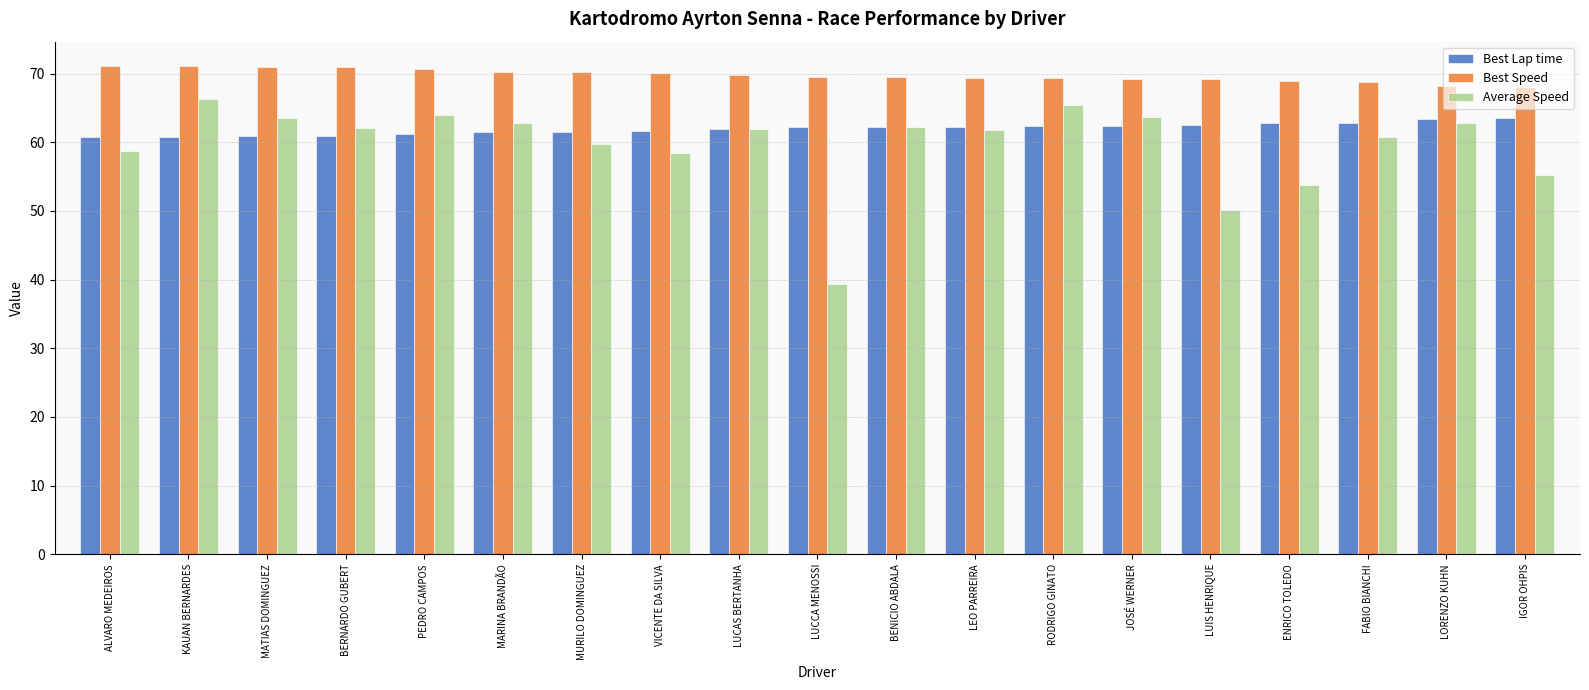

How many bars are there in each group?

3